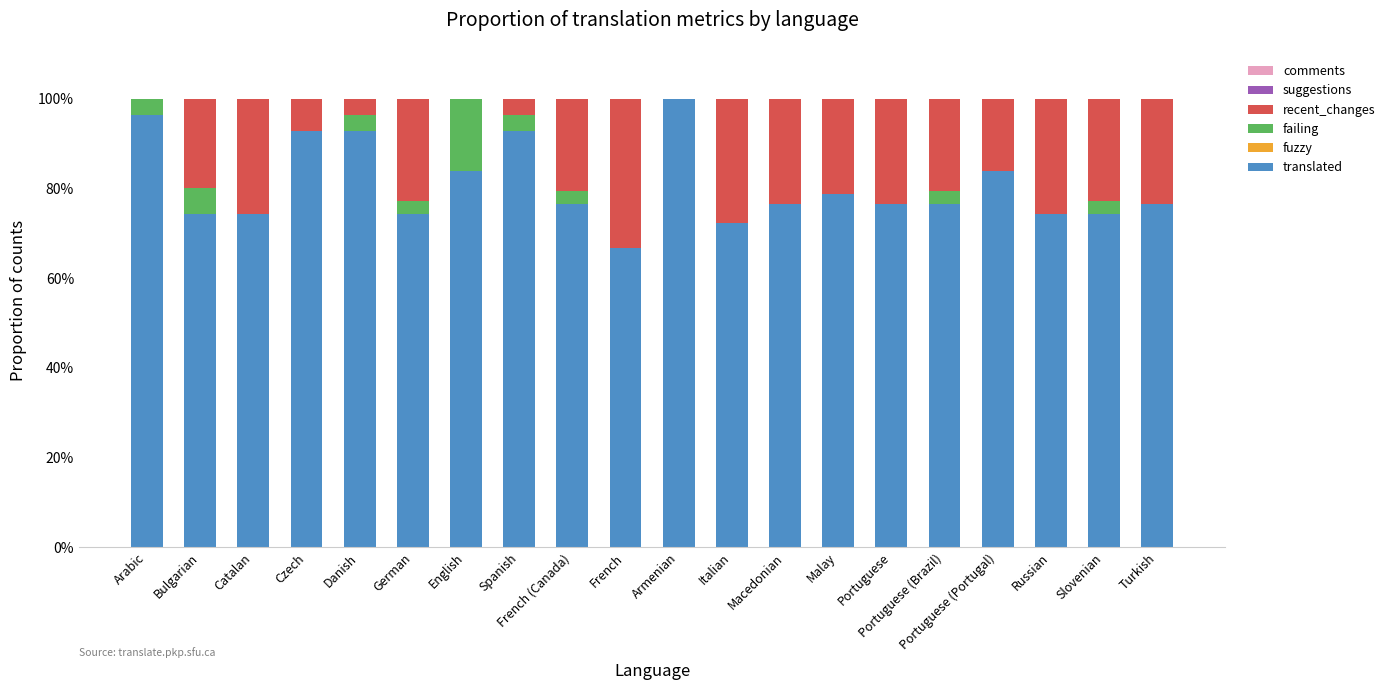

What is the total value across all series at German?

100.0